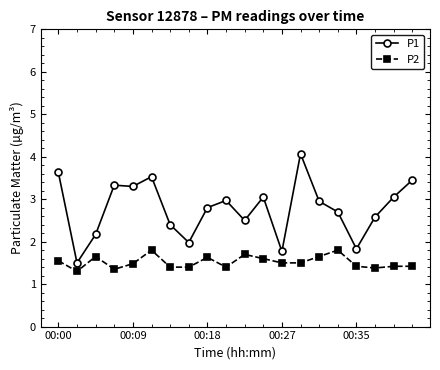

What is the difference between the maximum and minimum values in the P2 series?

0.5